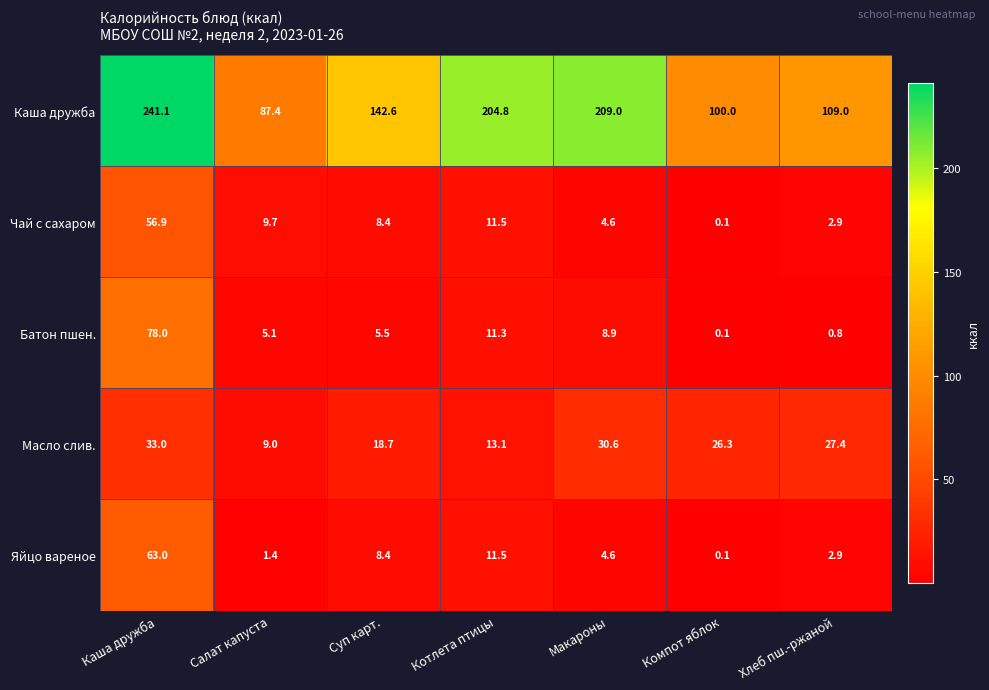

True or false: Масло слив. has a value of 47.0 at Компот яблок.

False